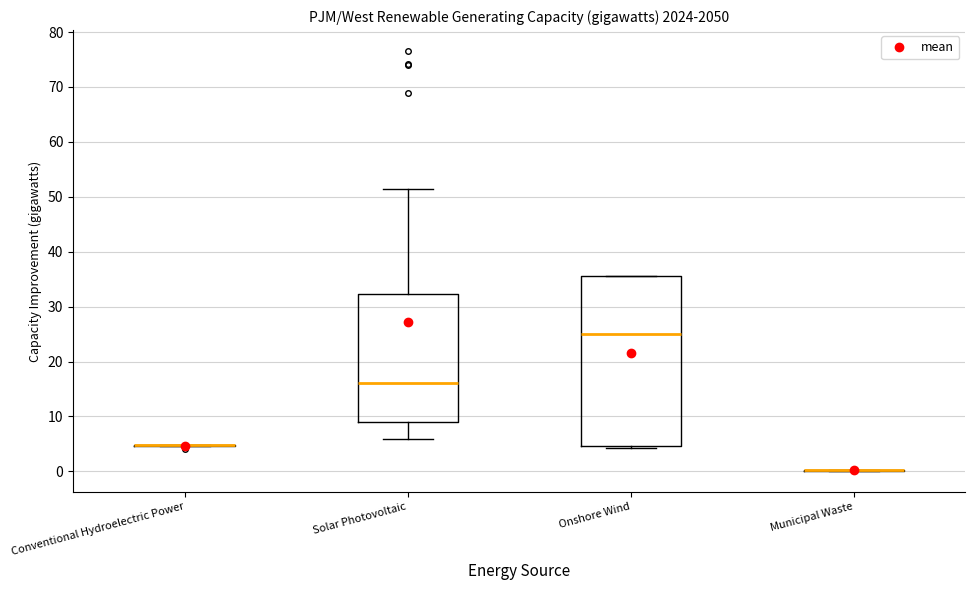

Which box is the tallest, from its lower edge to its upper edge?

Onshore Wind